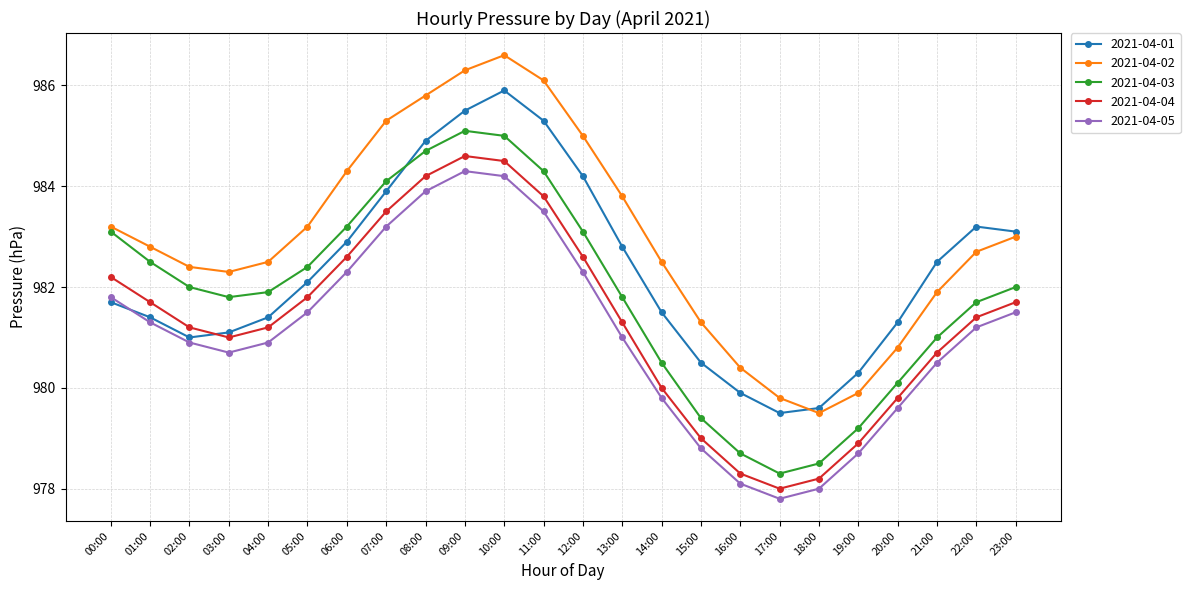

At which category does the chart reach its peak across all series?

10:00